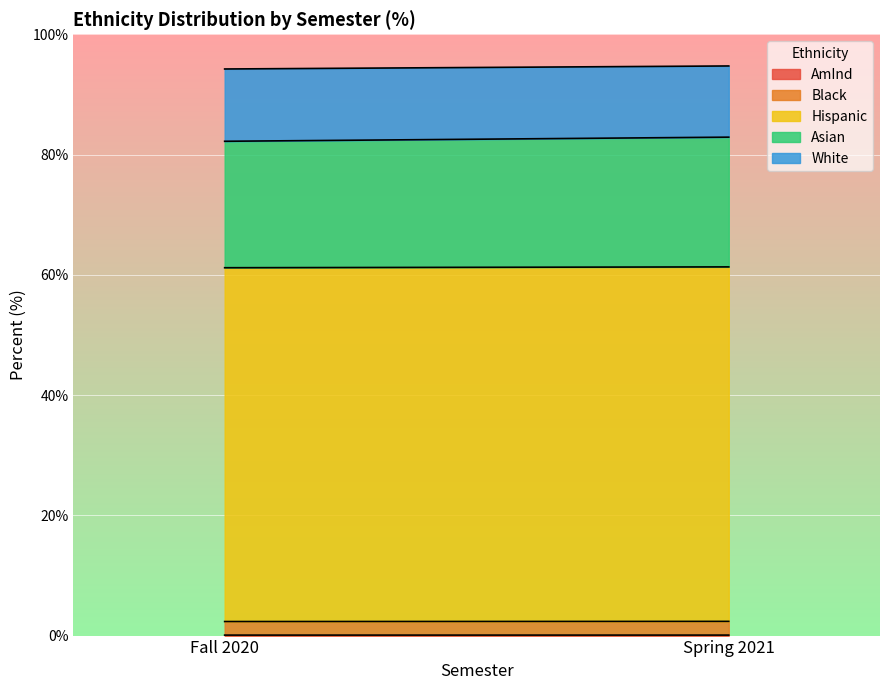

What is the highest value of the Black series?

2.3